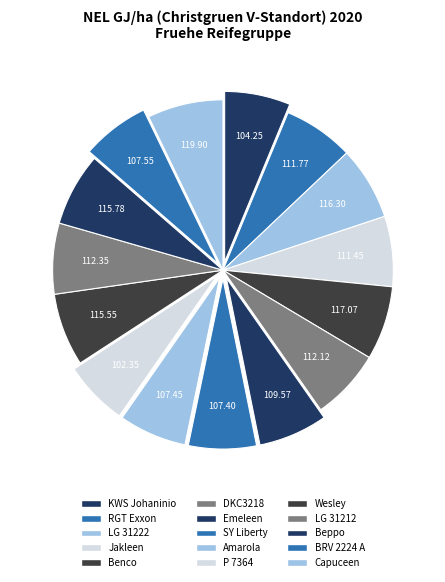

How many segments does this pie chart have?

15